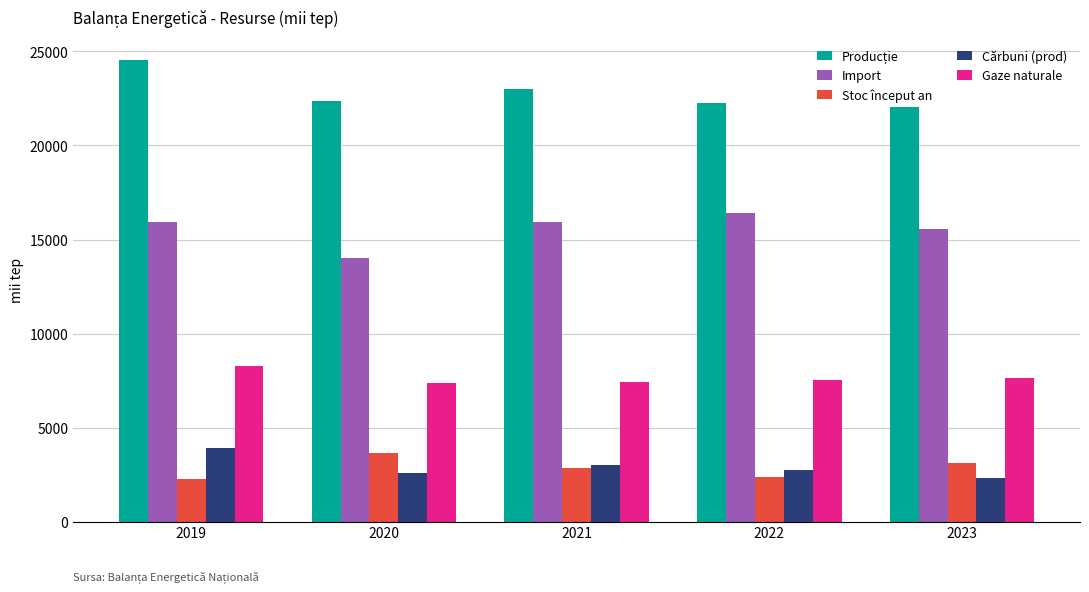

Count the Stoc început an values in the range 2406 to 3149.

3